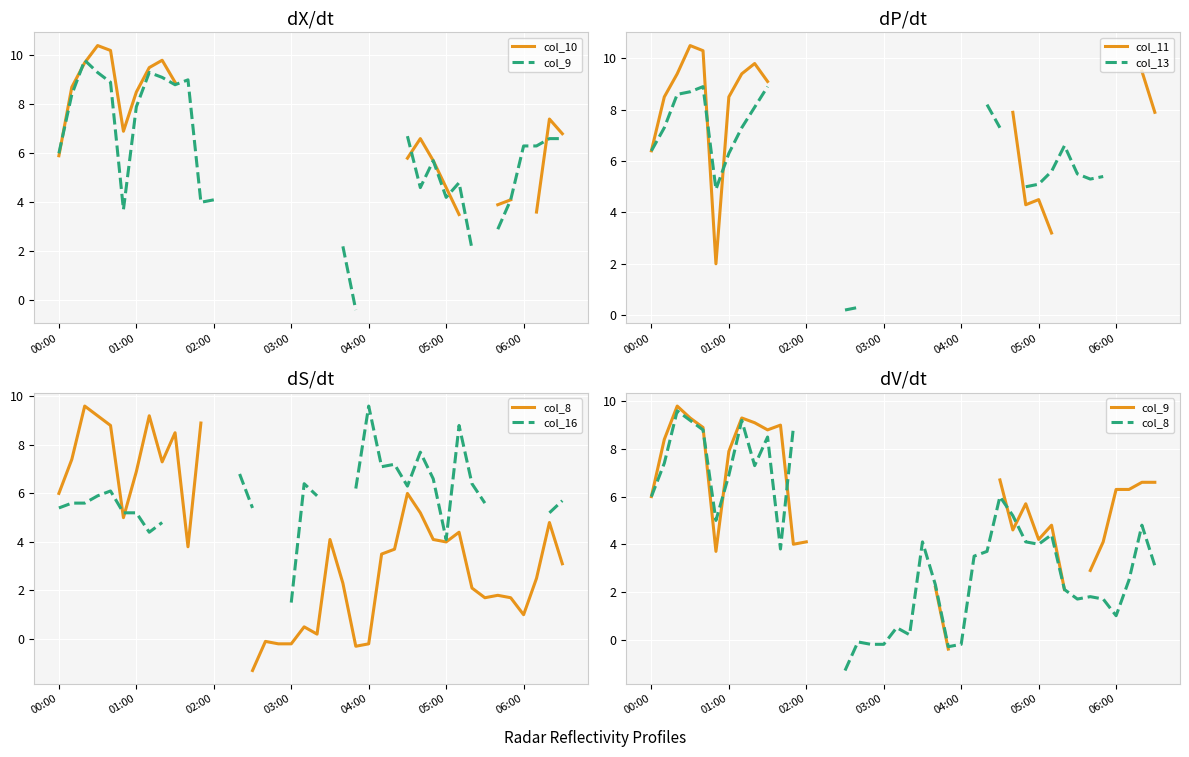

What is the approximate value of col_8 at 13?

2.2